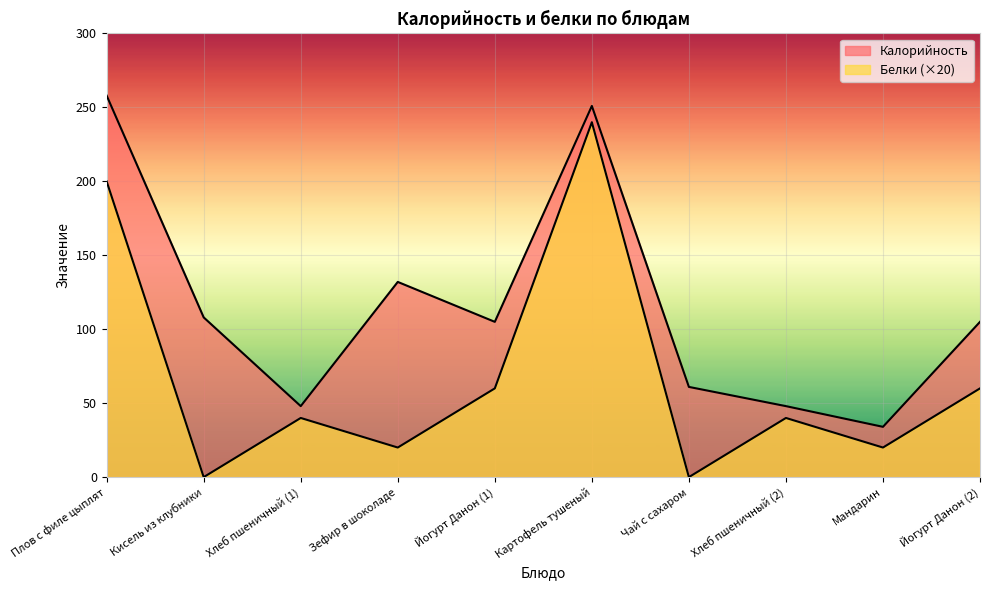

In Белки, how many points are lower than both neighbors (excluding endpoints)?

4